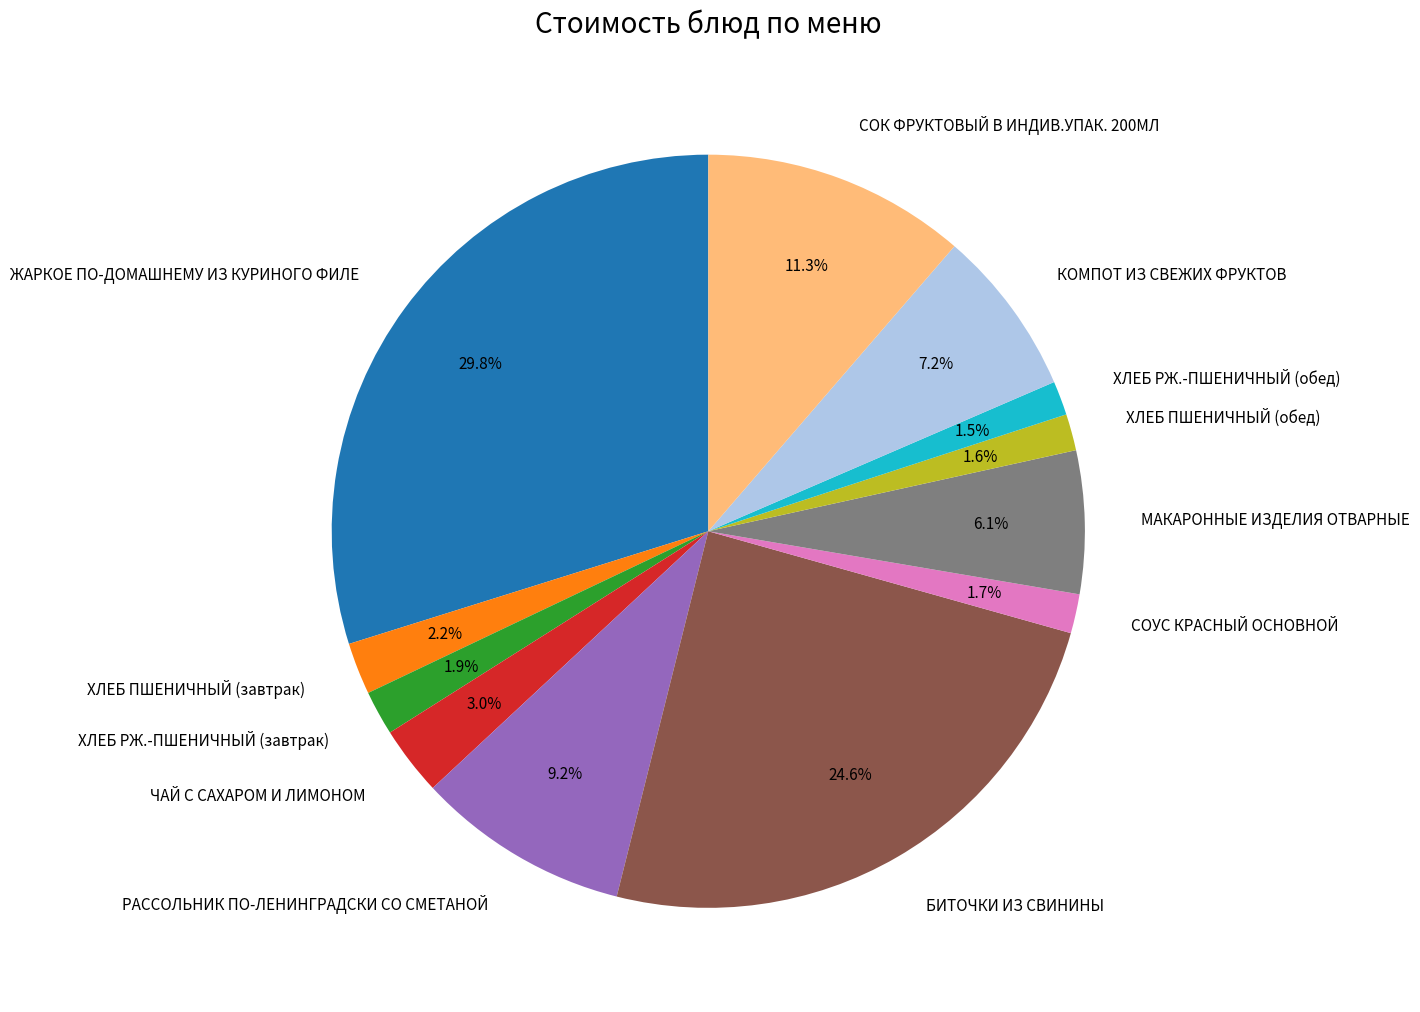

To the nearest percent, what is the average slice percentage?

8%